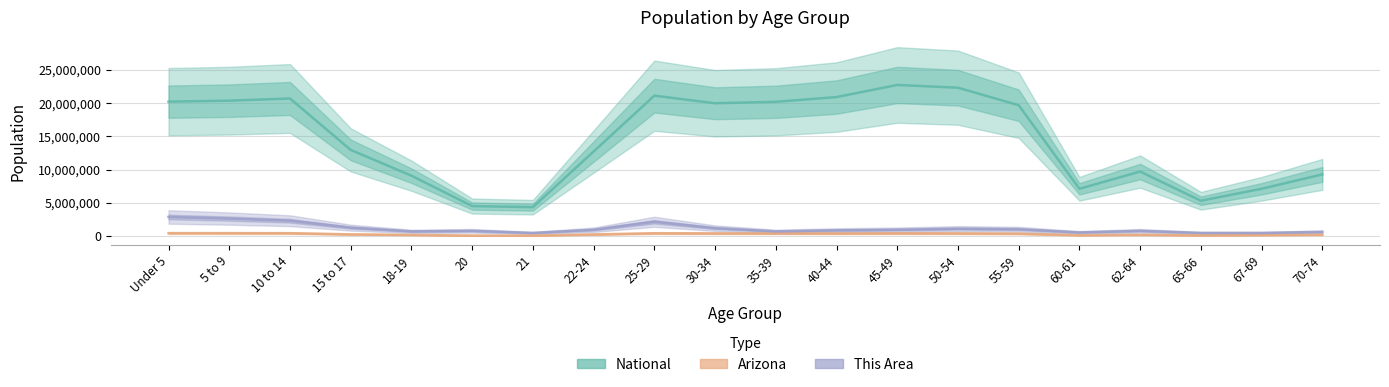

At which label does This Area reach its peak?

Under 5